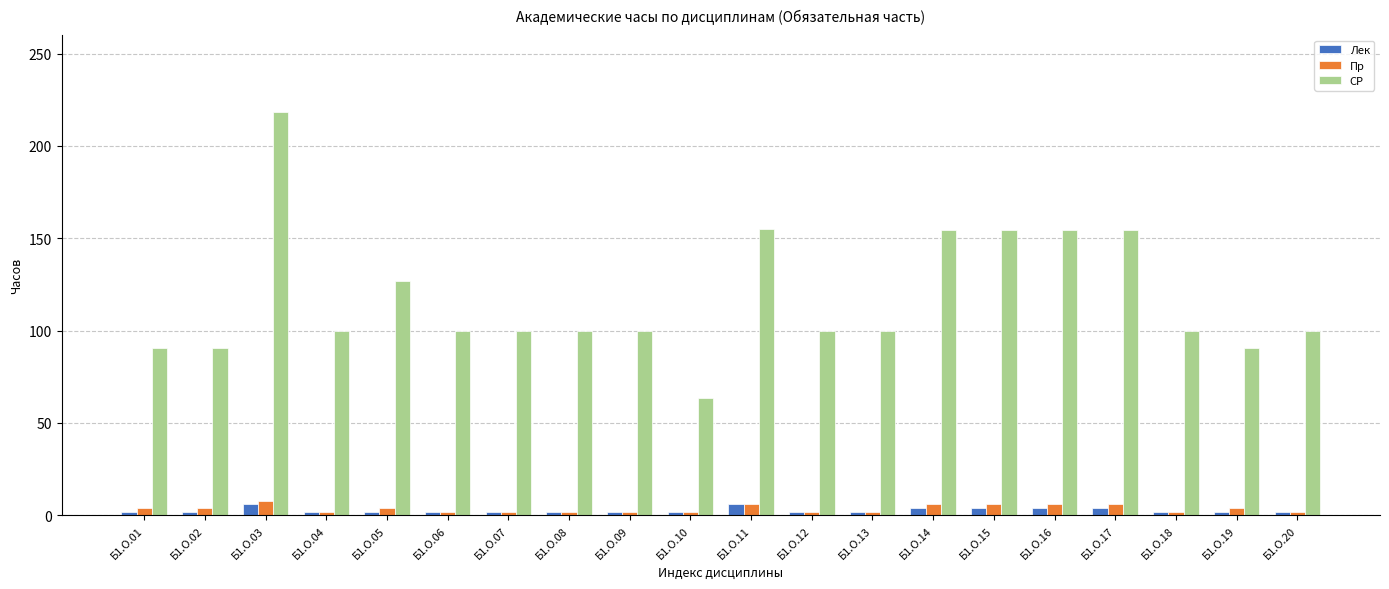

Which category has the highest value across all series?

Б1.О.03